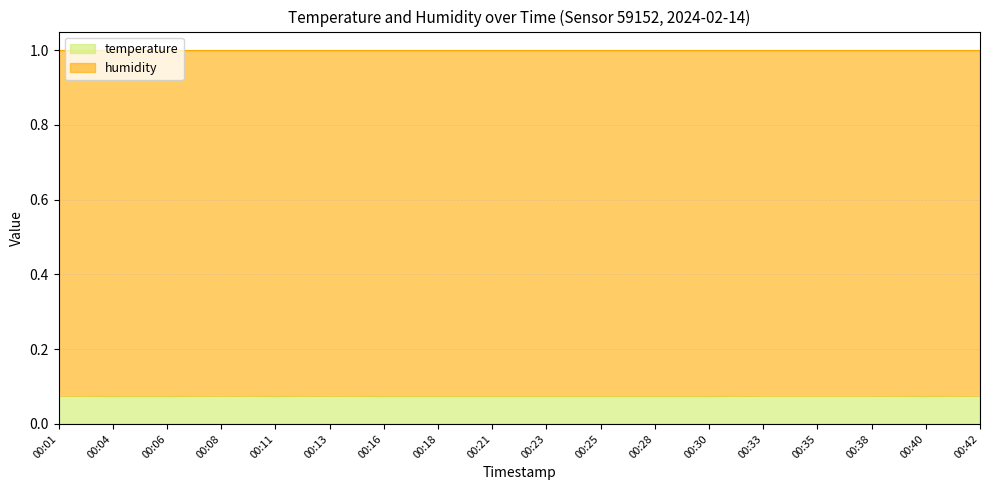

Which label corresponds to the smallest value in the chart?

00:04